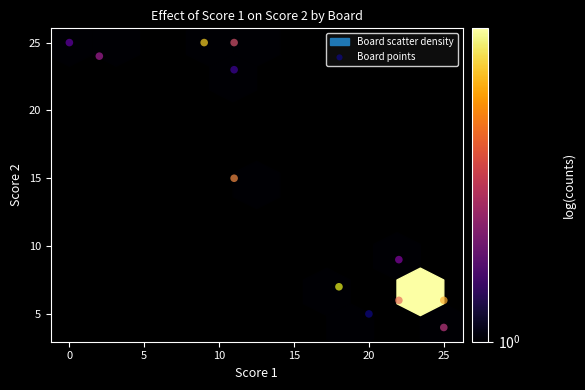

What Y value in the scatter plot is closest to 14?

15